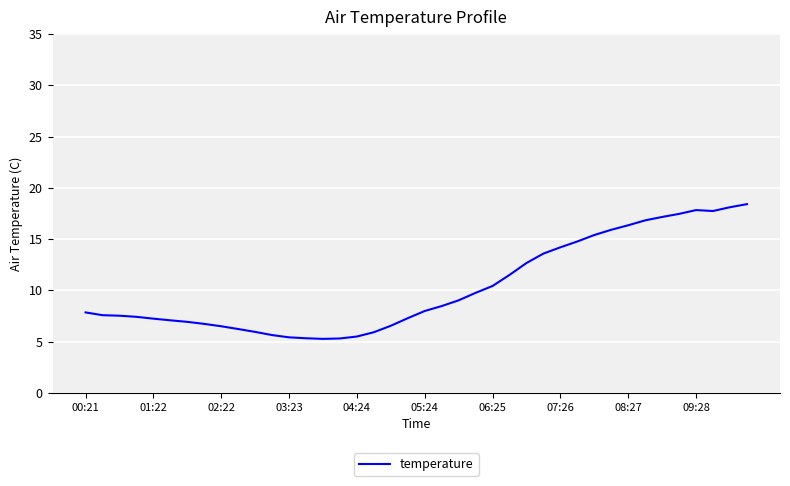

What is the greatest value displayed?

18.4